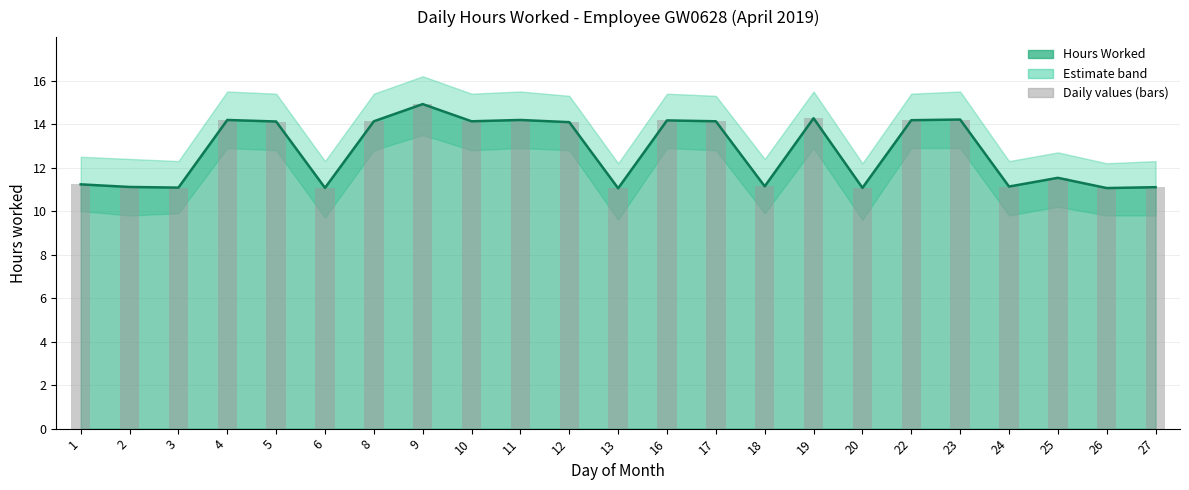

Rank the categories by value from lowest to highest.

13, 26, 6, 20, 3, 27, 2, 24, 18, 1, 25, 12, 5, 8, 10, 17, 16, 22, 4, 11, 23, 19, 9